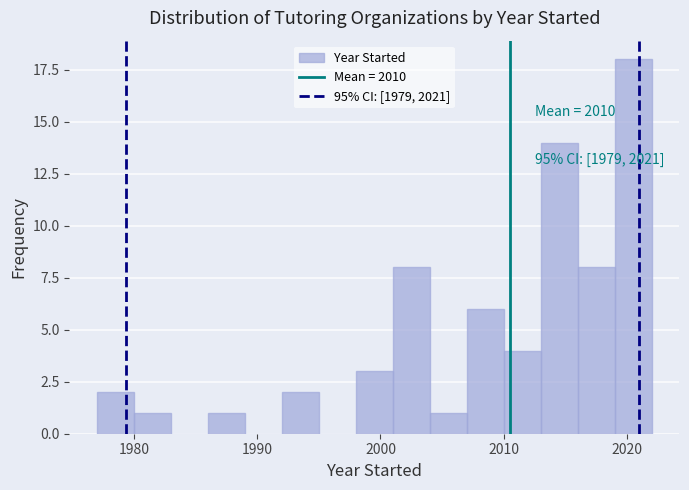

Around what value on the x-axis is the tallest bar? Give the approximate position of its centre, as read against the axis.

2021